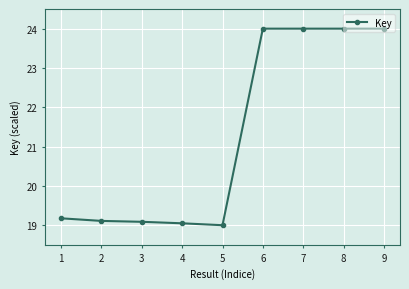

What is the approximate value at 6?

24.0